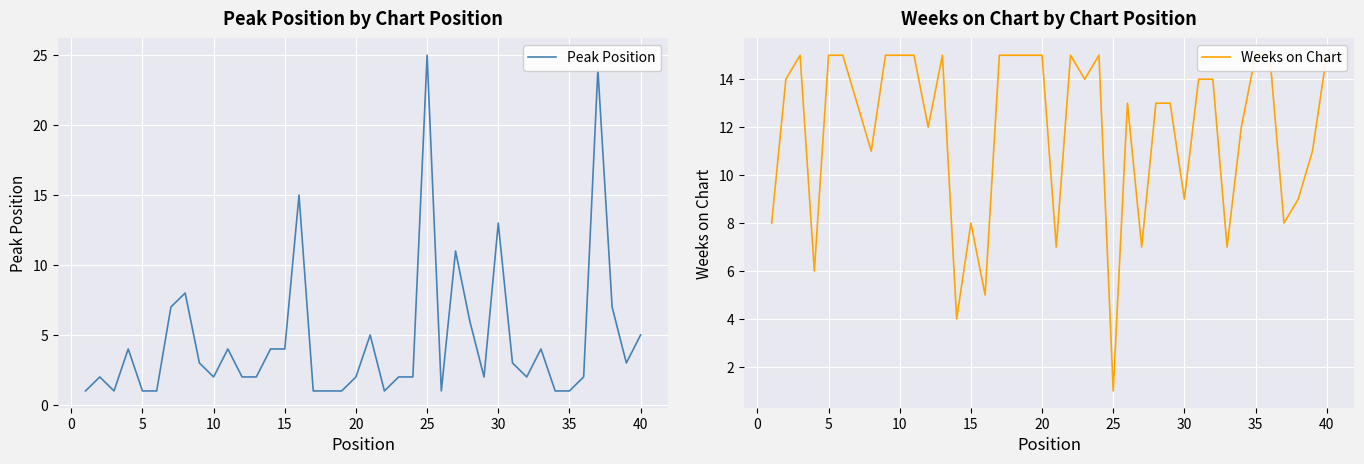

Count the number of data series in this chart.

2